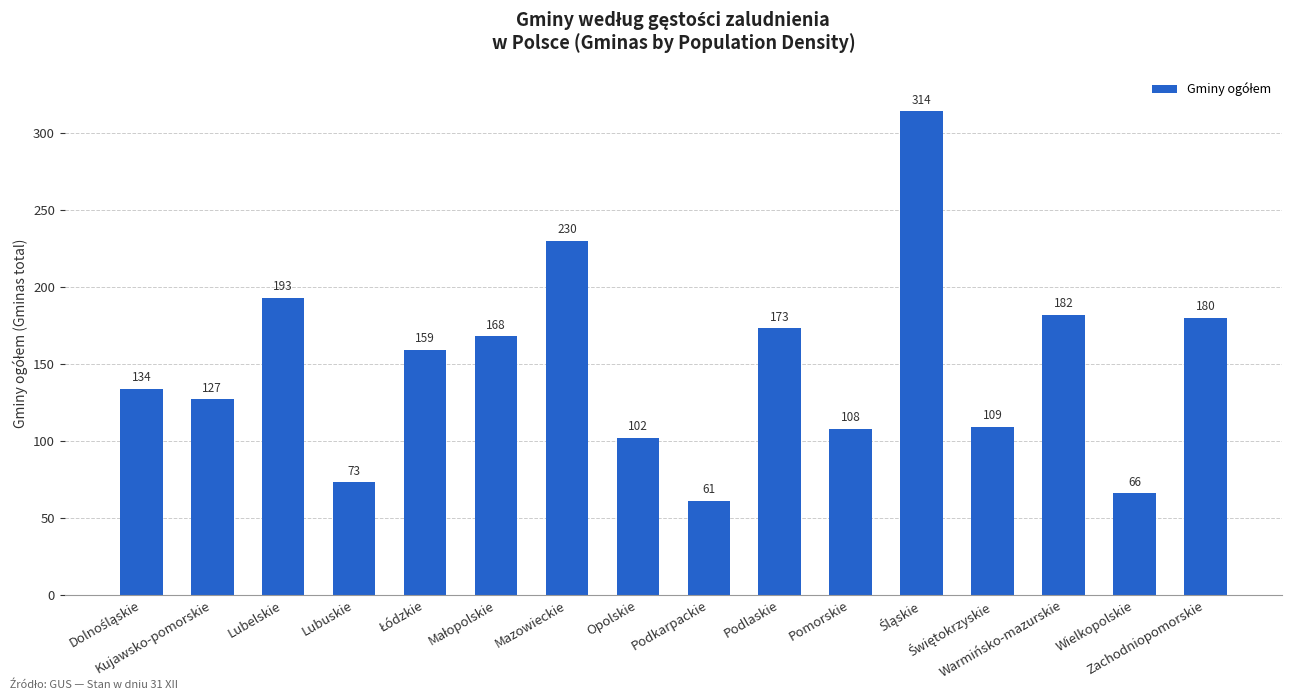

Count the number of categories in the chart.

16